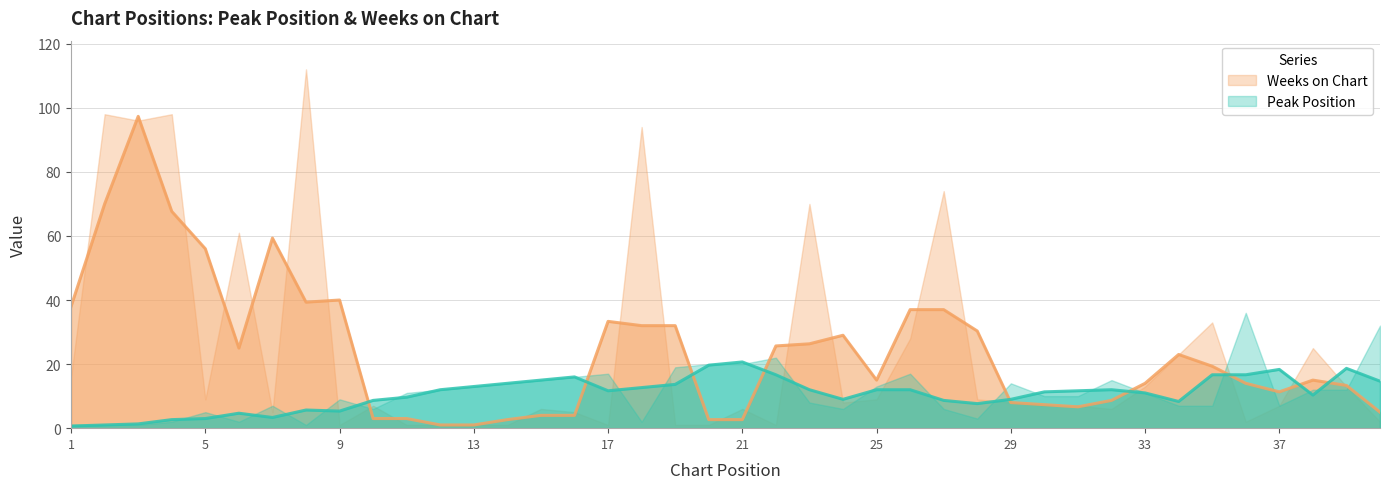

List the labels in order of Weeks on Chart value, largest first.

8, 2, 4, 3, 18, 27, 23, 6, 35, 26, 38, 34, 1, 33, 39, 5, 25, 28, 24, 29, 10, 30, 31, 37, 15, 21, 32, 7, 16, 36, 40, 9, 11, 12, 13, 14, 17, 19, 20, 22